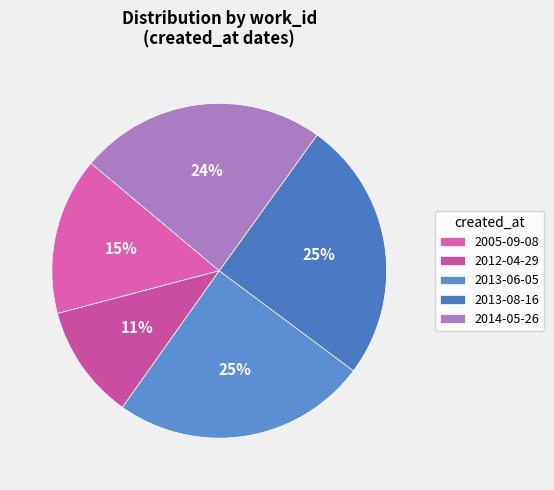

Which slice is the smallest?

2012-04-29